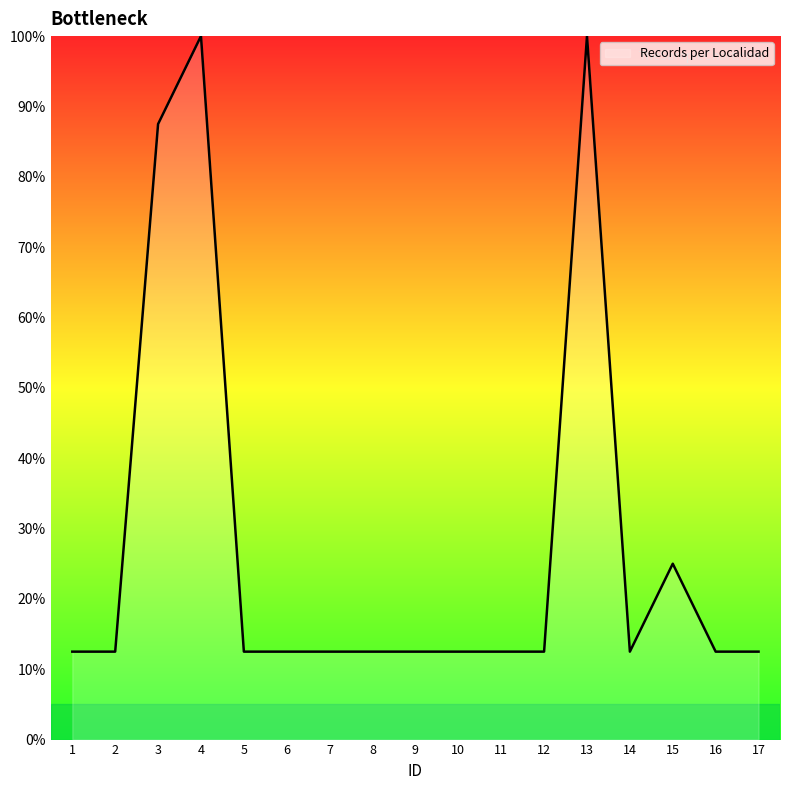

What is the change in value from 2 to 13?

+87.5